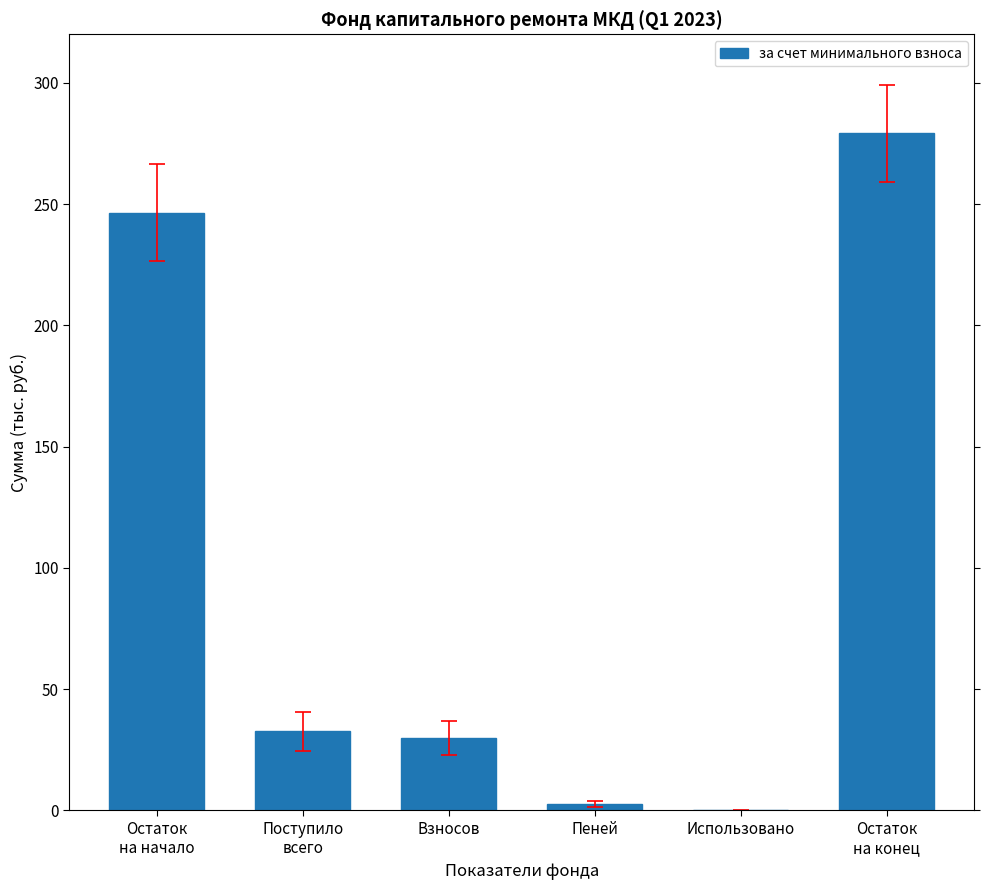

What is the maximum value shown in the chart?

279.1